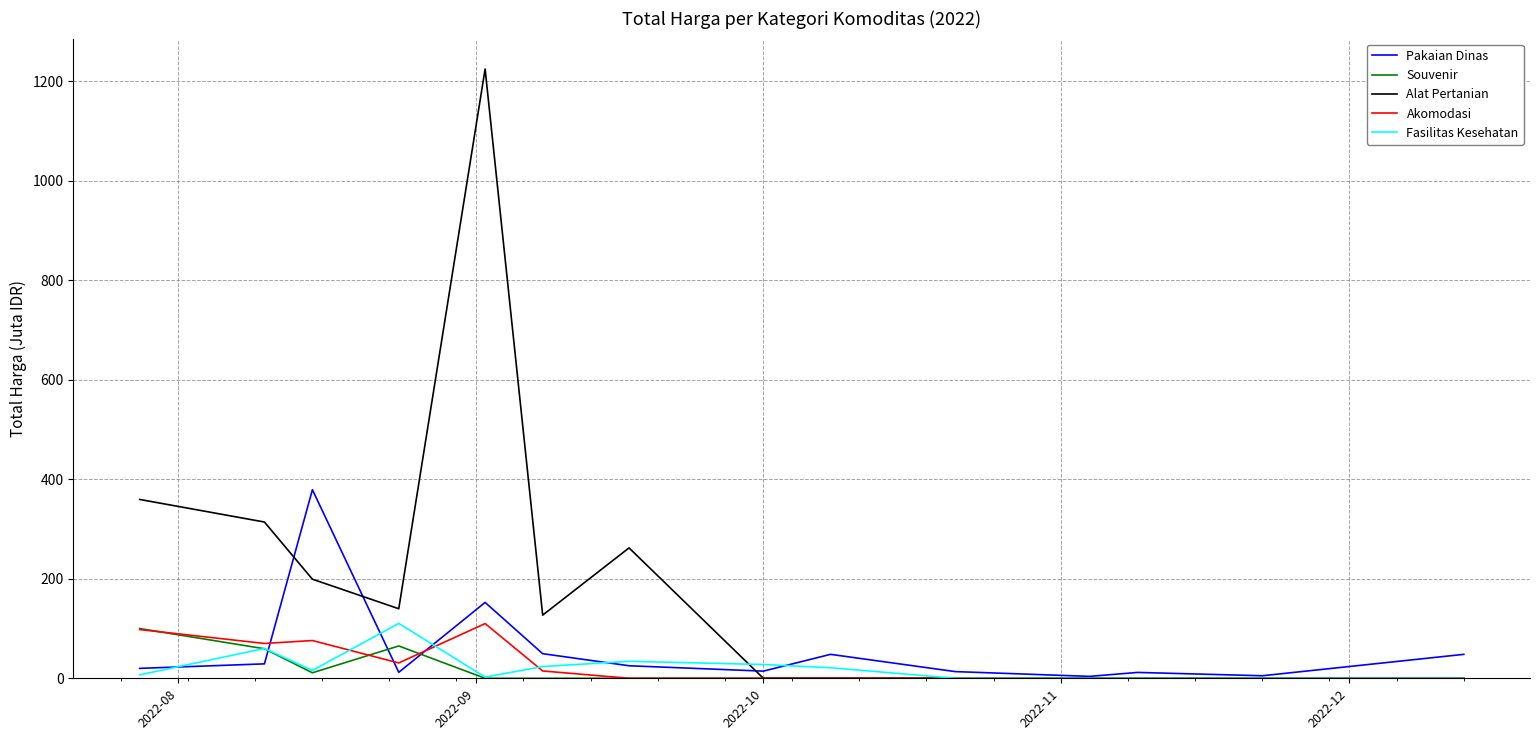

Which series has the largest total across all categories?

Alat Pertanian